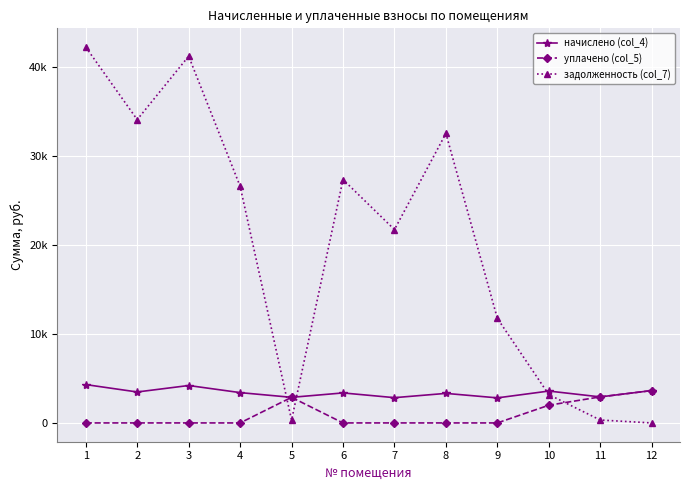

Which series has the largest total across all categories?

задолженность (col_7)